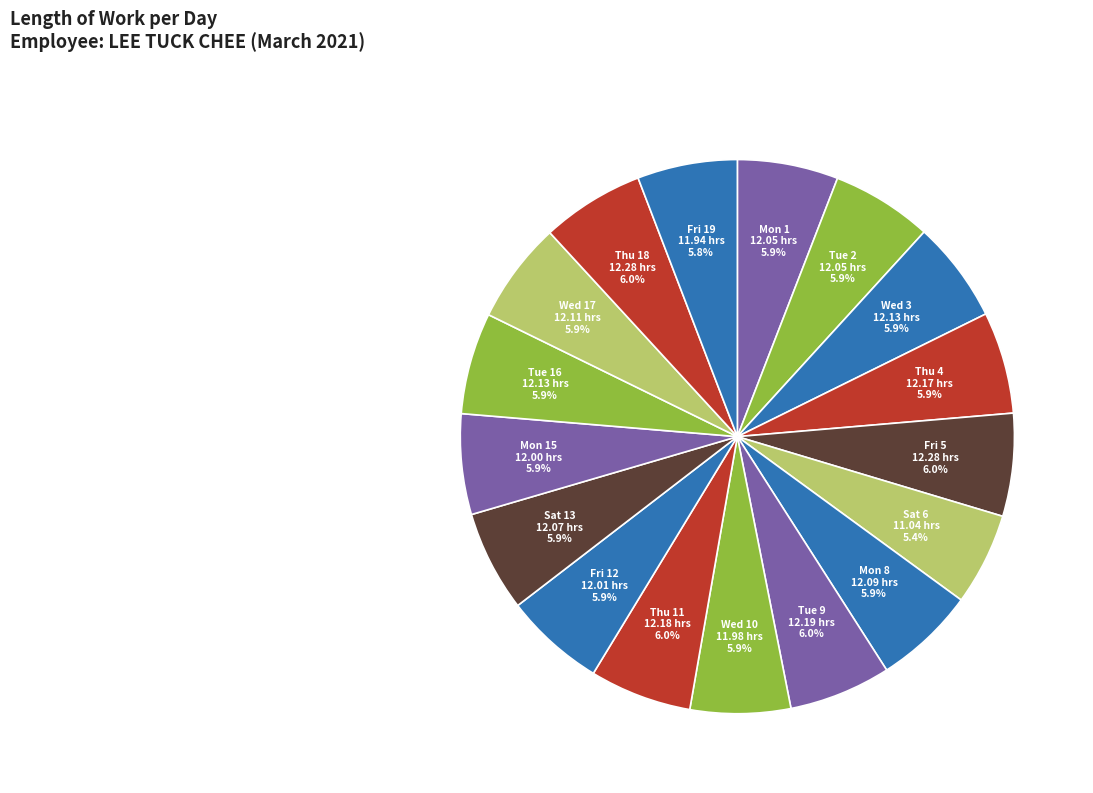

Count the number of slices in the pie.

17